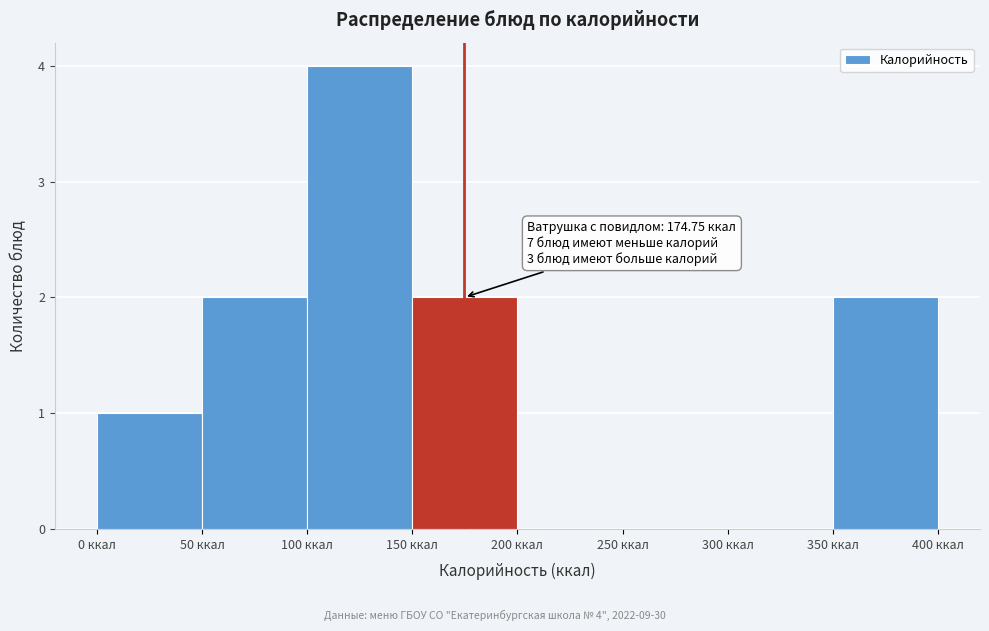

Over which range of the x-axis is the bar tallest?

100 to 150